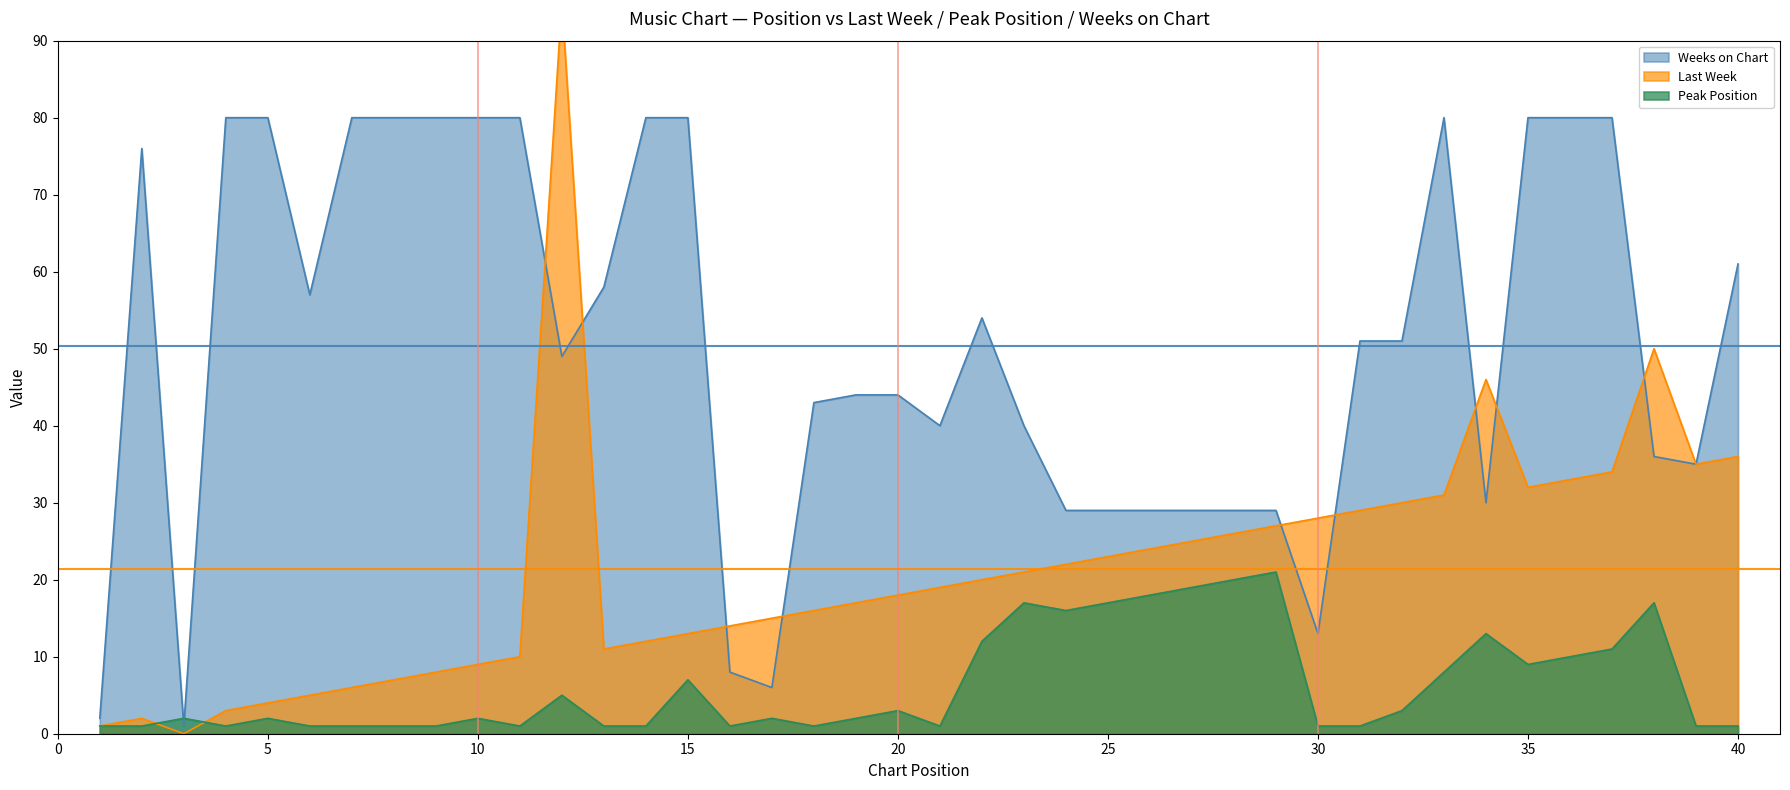

Rank the series by their average value, from highest to lowest.

Weeks on Chart, Last Week, Peak Position